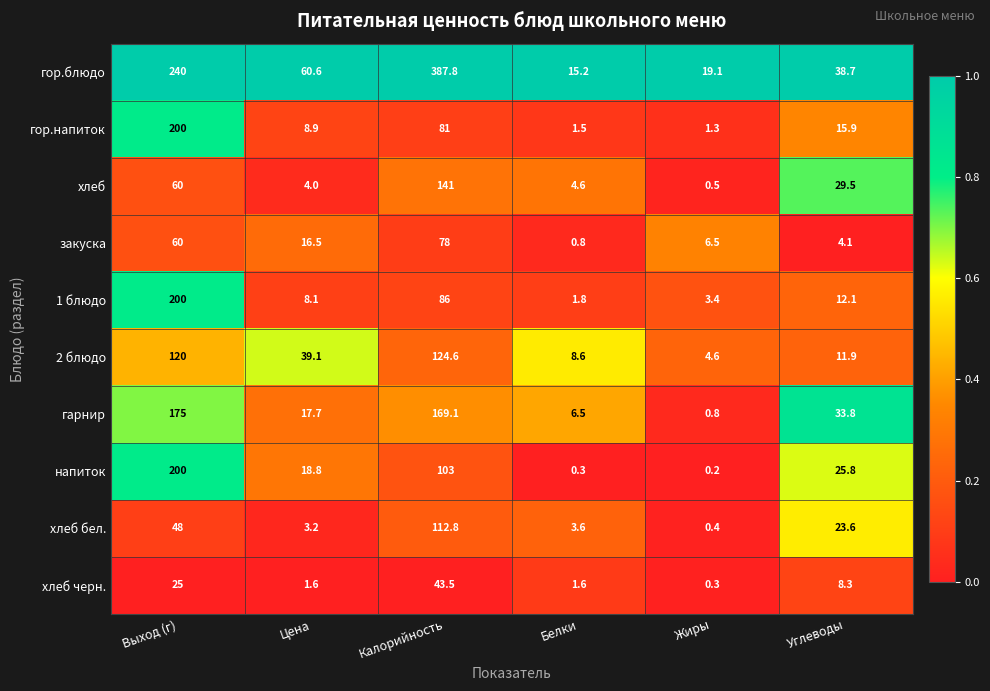

Which category has the lowest value in the гарнир series?

Жиры